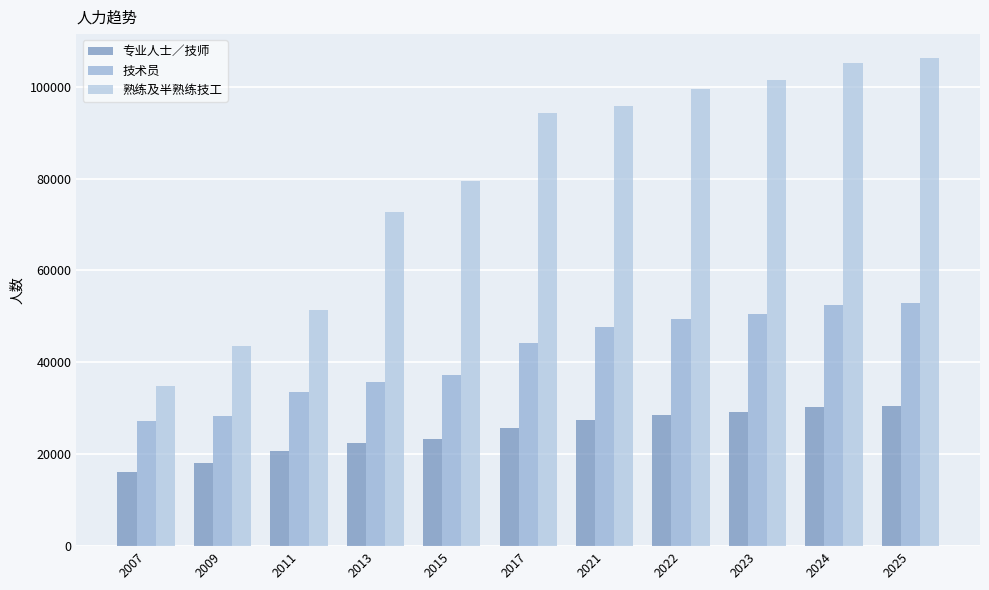

What is the spread (max minus min) of values at 2021?

68213